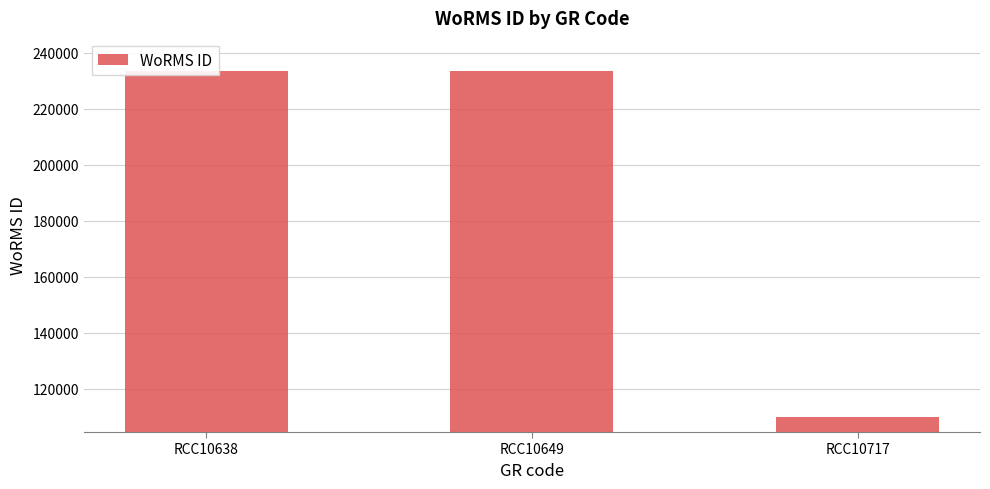

Rank the categories by value from lowest to highest.

RCC10717, RCC10638, RCC10649